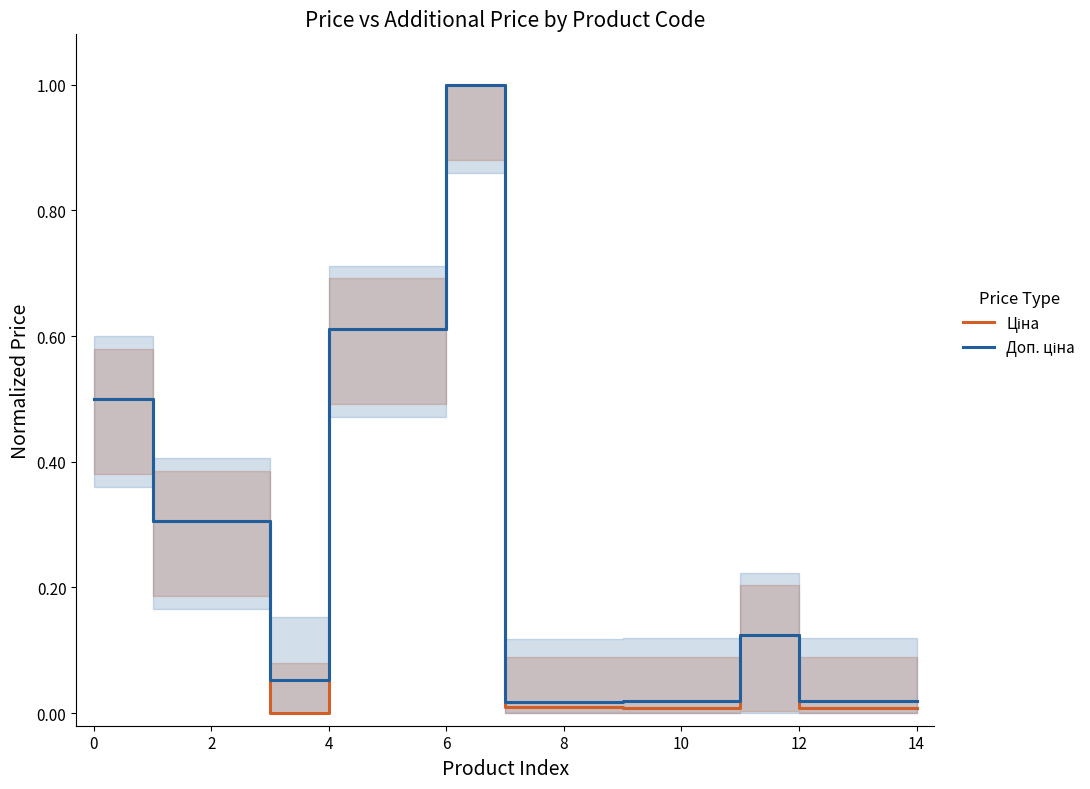

How many lines are shown in the chart?

2